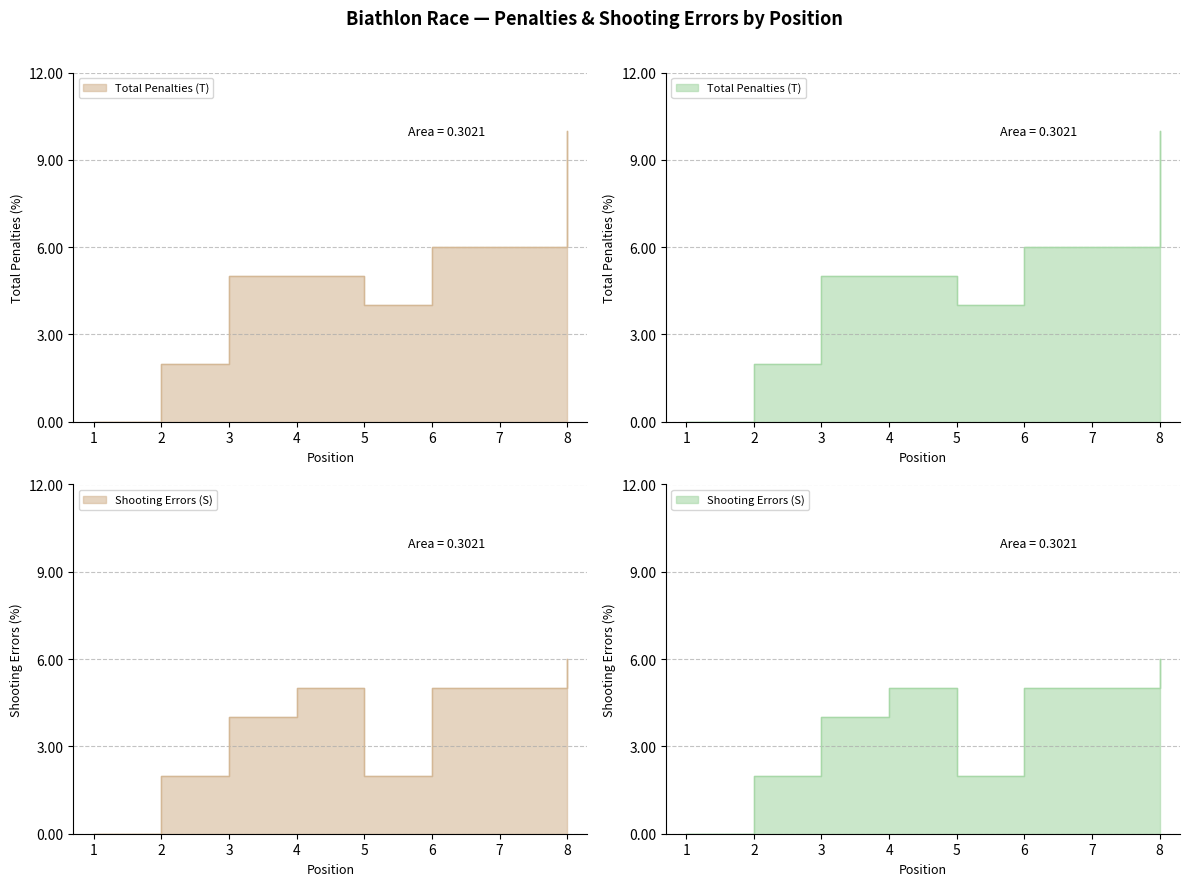

What is the highest value of the Total Penalties (T) series?

10